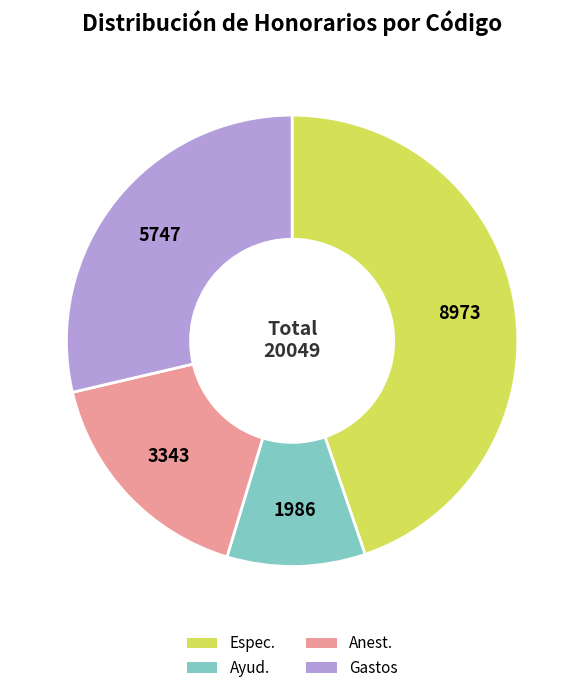

Between Ayud. and Espec., which is larger?

Espec.